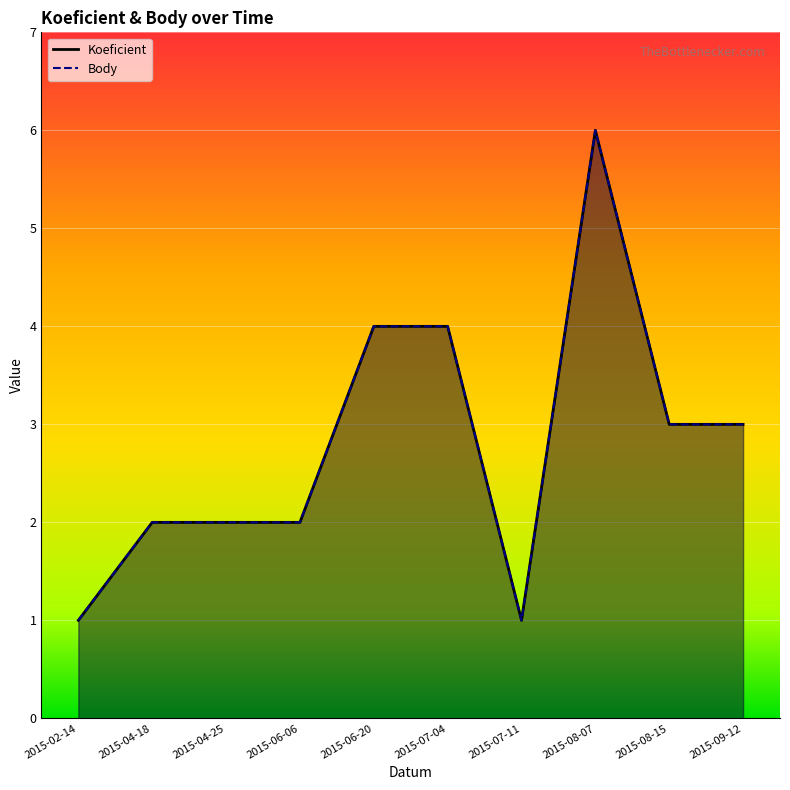

At which label is Koeficient closest to 3?

2015-08-15